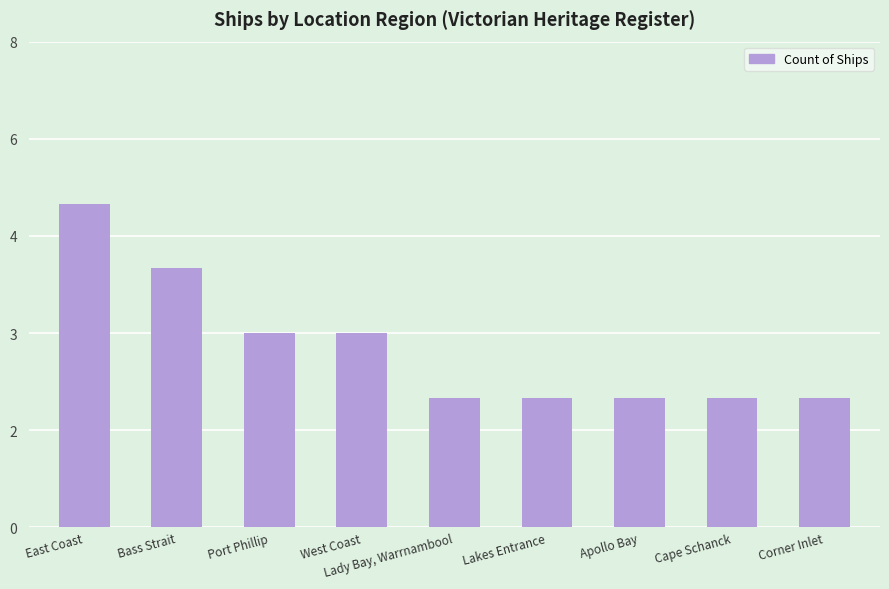

Are the bars horizontal?

No